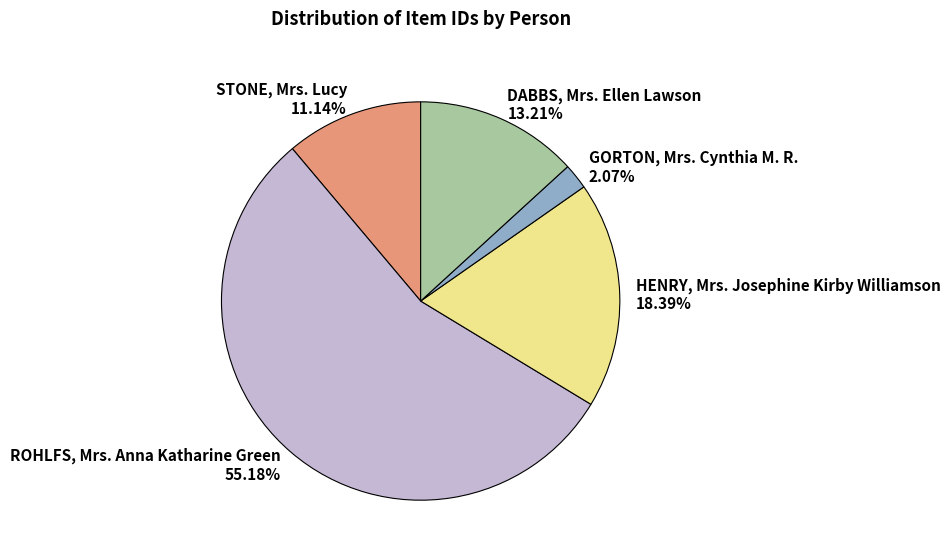

Rank the categories by value from lowest to highest.

GORTON, Mrs. Cynthia M. R., STONE, Mrs. Lucy, DABBS, Mrs. Ellen Lawson, HENRY, Mrs. Josephine Kirby Williamson, ROHLFS, Mrs. Anna Katharine Green